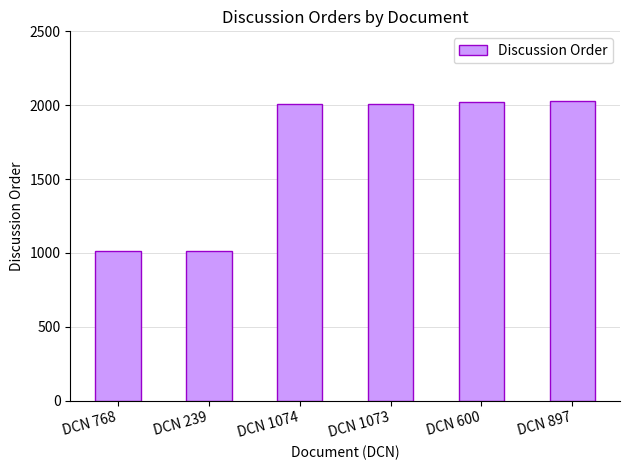

What is the label of the 3rd bar from the right?

DCN 1073